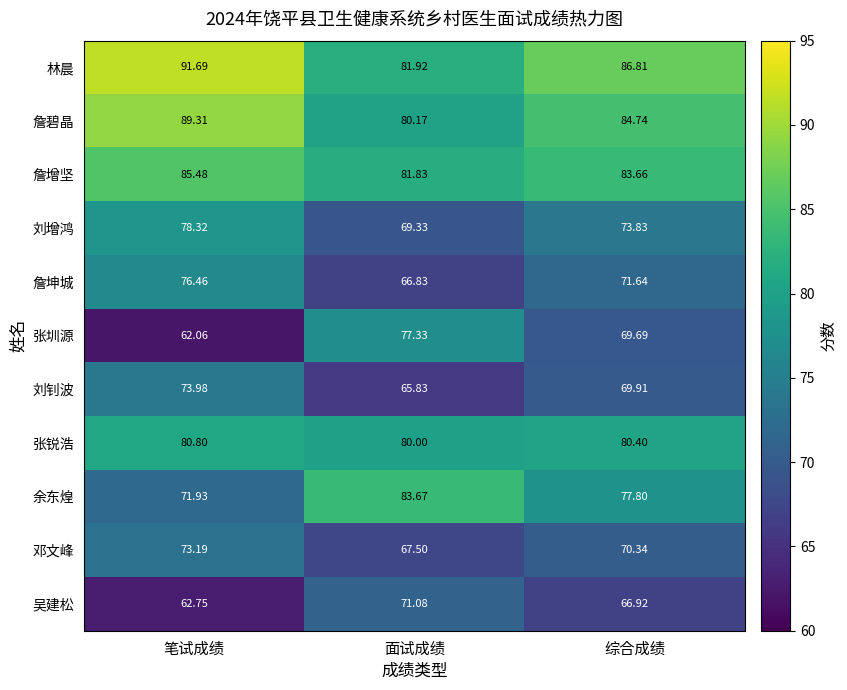

At which category is the sum across all series the highest?

笔试成绩